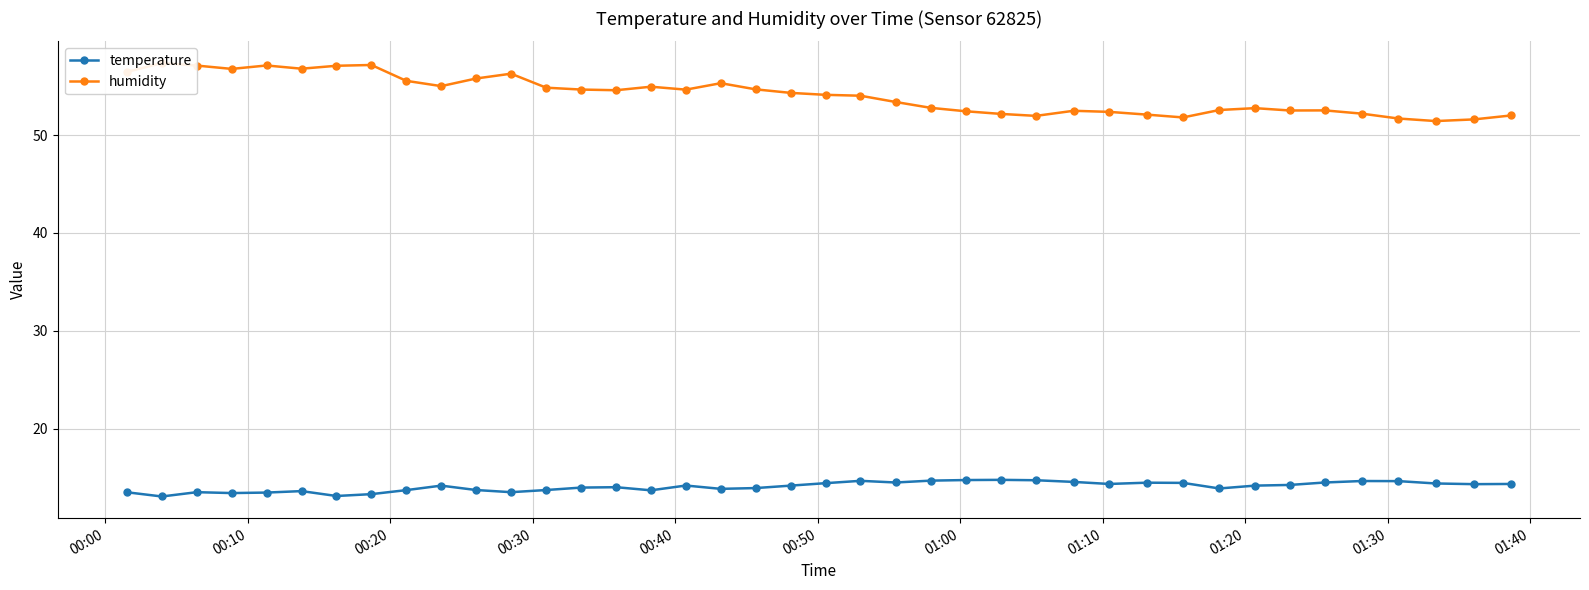

What is the minimum value for temperature?

13.1